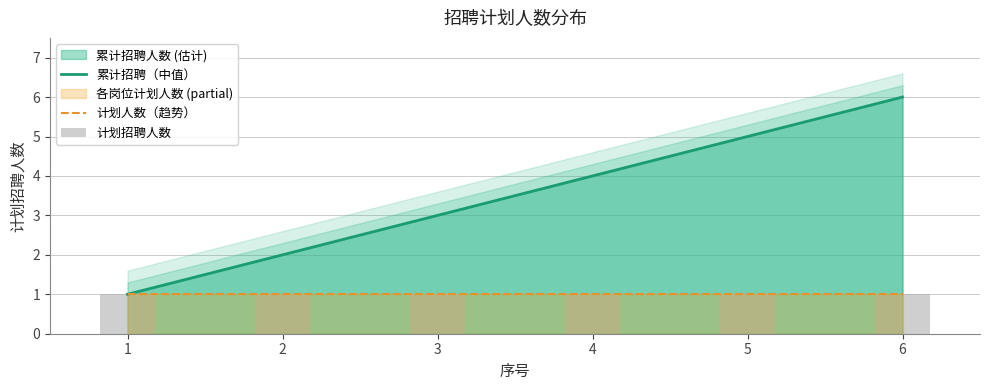

Where is 累计招聘（中值） nearest to the value 3?

3